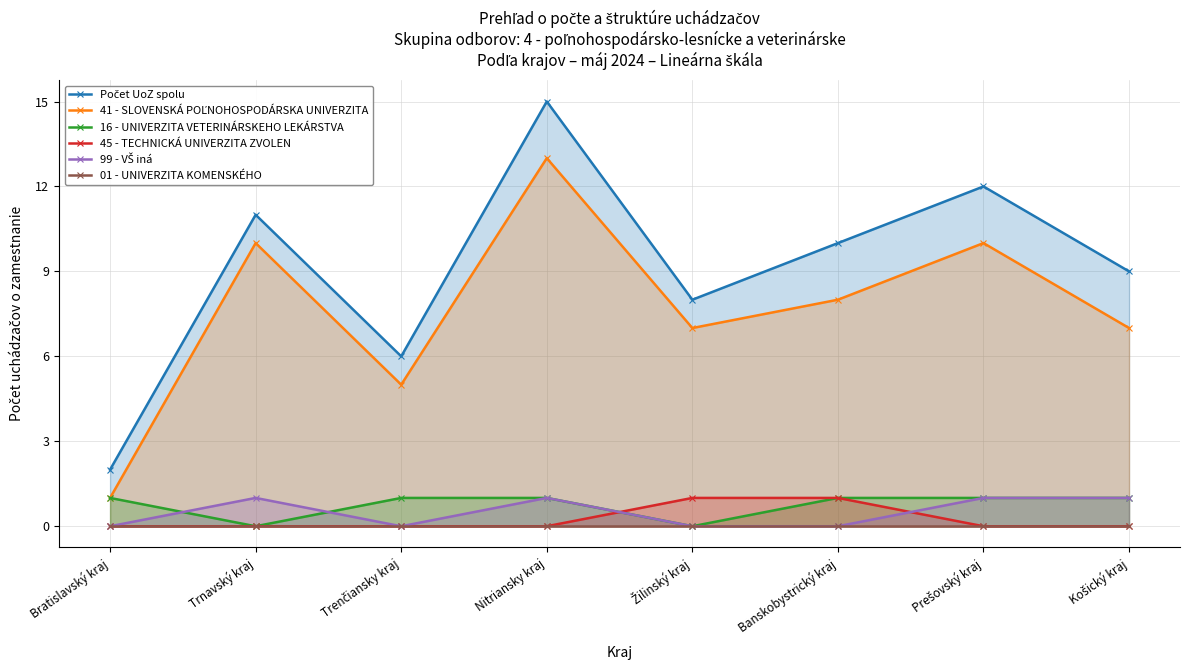

Read the 99 - VŠ iná value at Košický kraj.

1